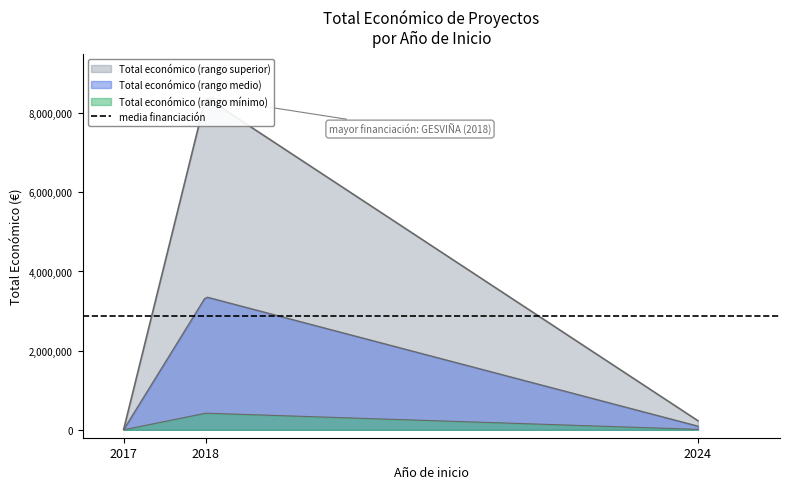

Between 2018 and 2017, which is larger?

2018